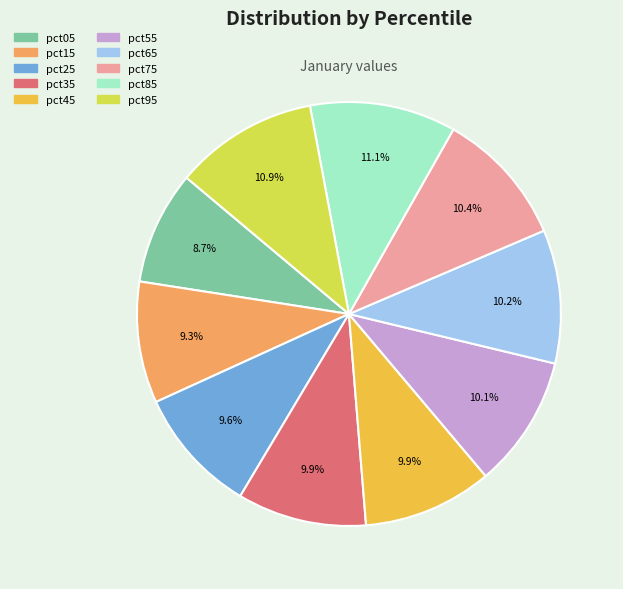

Which has a higher value, pct95 or pct05?

pct95